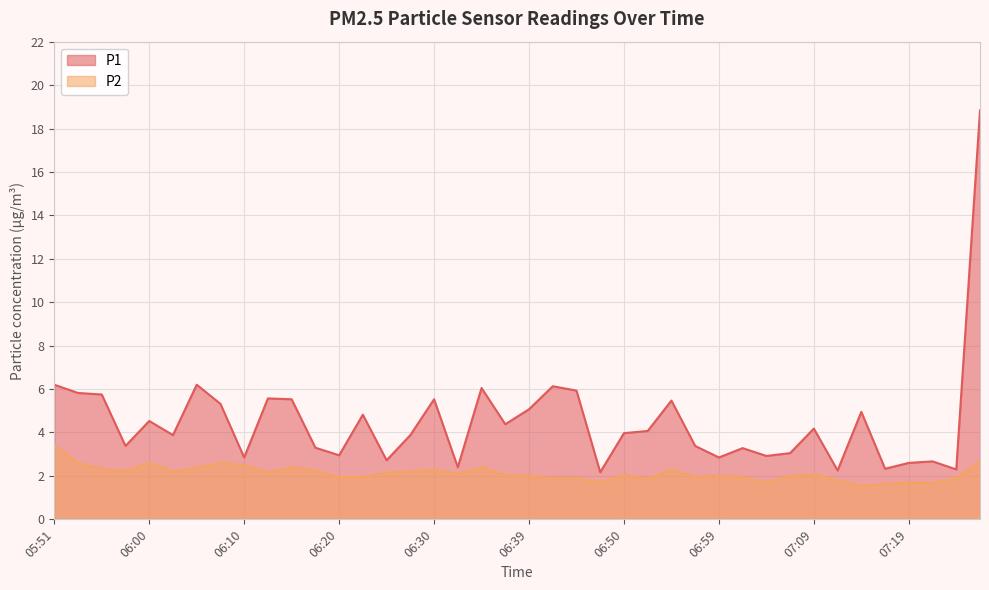

Which has a higher value, 06:22 or 05:53?

05:53